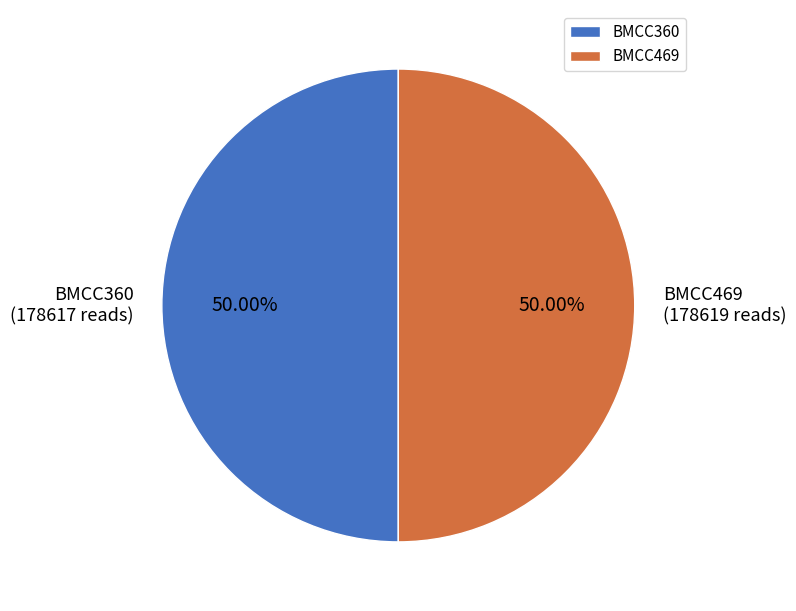

Count the number of slices in the pie.

2